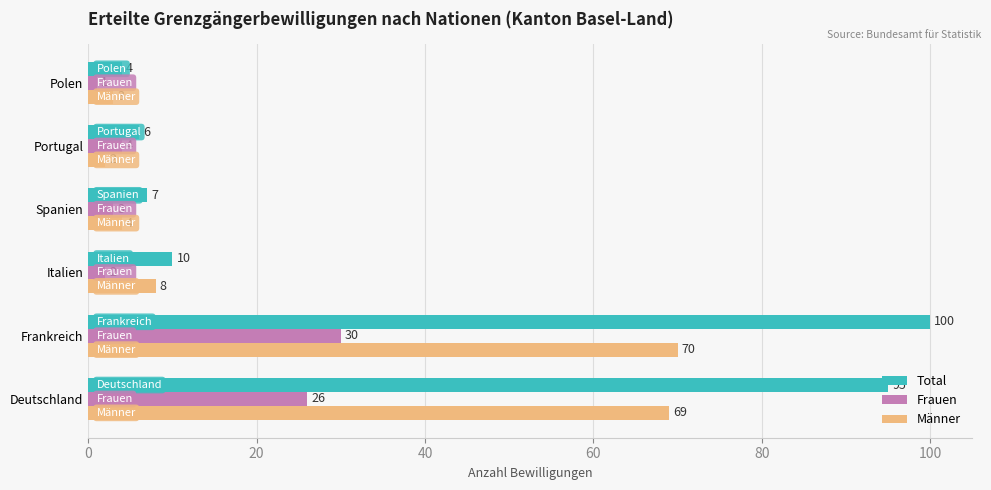

Which series changed the most between Italien and Spanien?

Männer